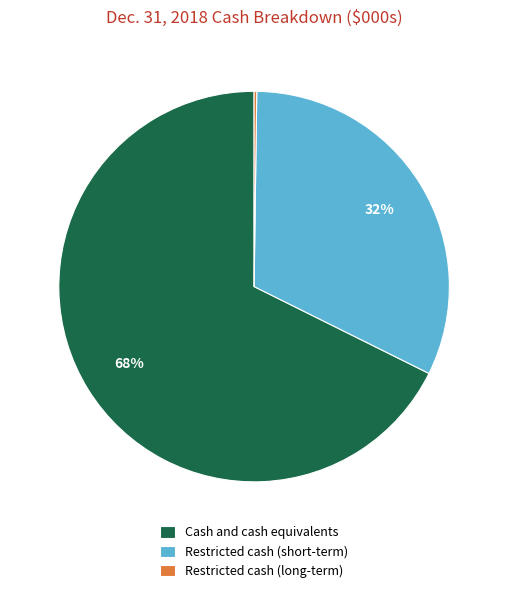

Which category has the biggest portion of the pie?

Cash and cash equivalents